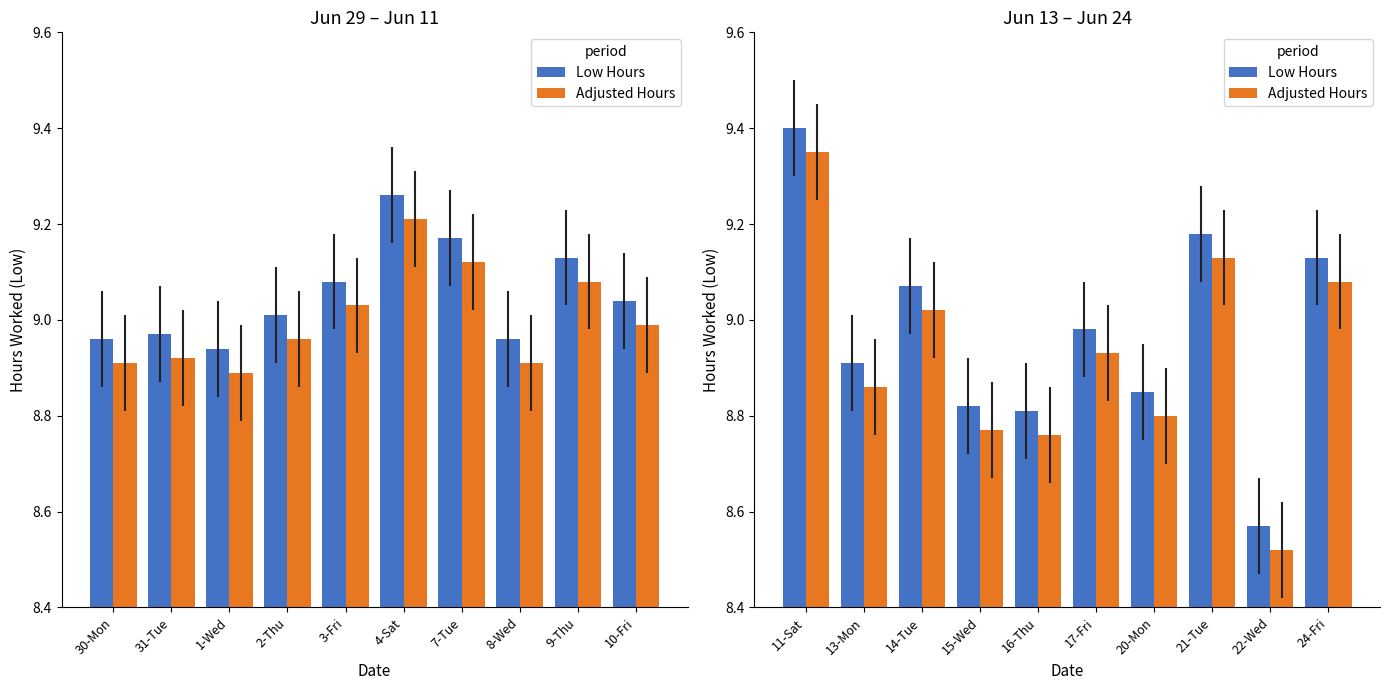

What is the spread (max minus min) of values at 11-Sat?

0.1